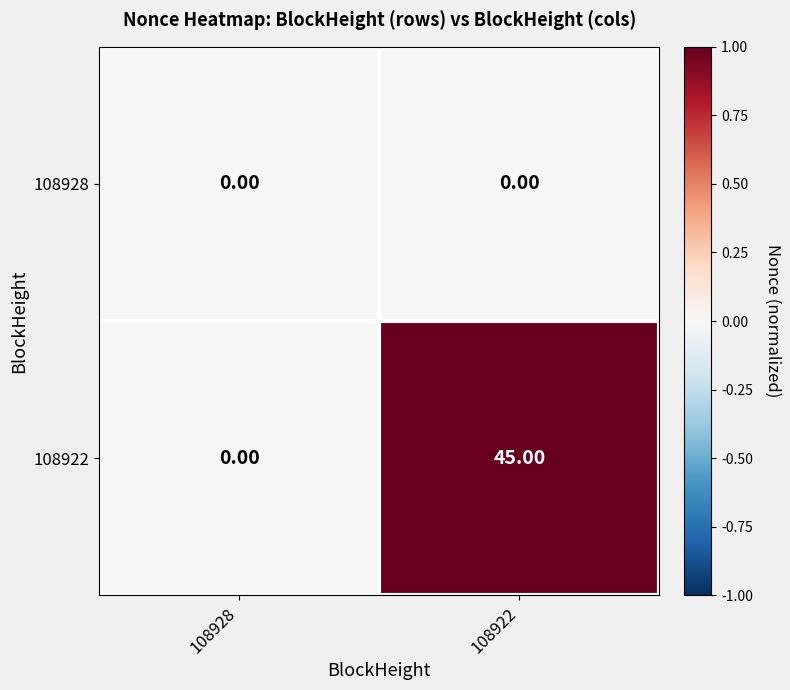

Which series has the largest total across all categories?

108922